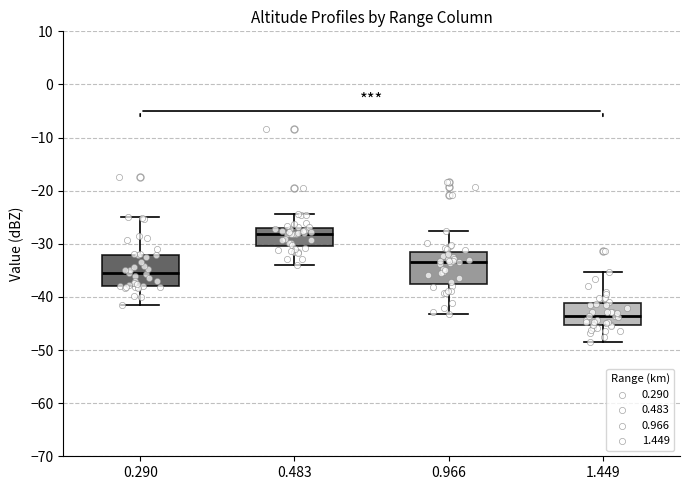

Reading left to right, read every box against the y-axis: the position of its median line, the range the box covers, and the ends of its whiskers. The values are not printed on the chart, so give them approximately, as read against the axis.

0.290: median -35, box -38 to -32, whiskers -41 to -25
0.483: median -28, box -30 to -27, whiskers -34 to -24
0.966: median -33, box -38 to -32, whiskers -43 to -27
1.449: median -43, box -45 to -41, whiskers -48 to -35